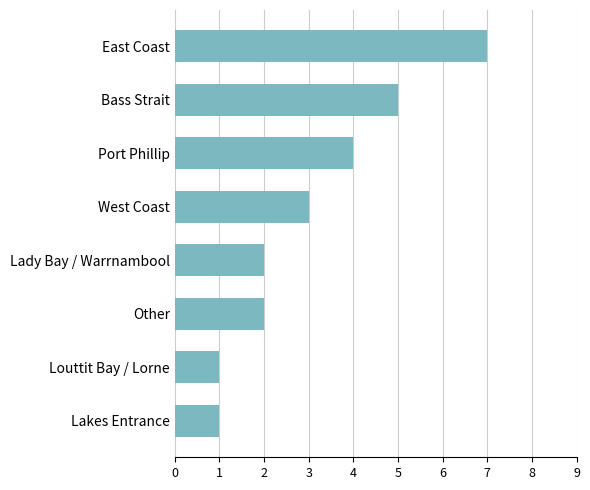

The chart shows a value of 1 at West Coast. True or false?

False